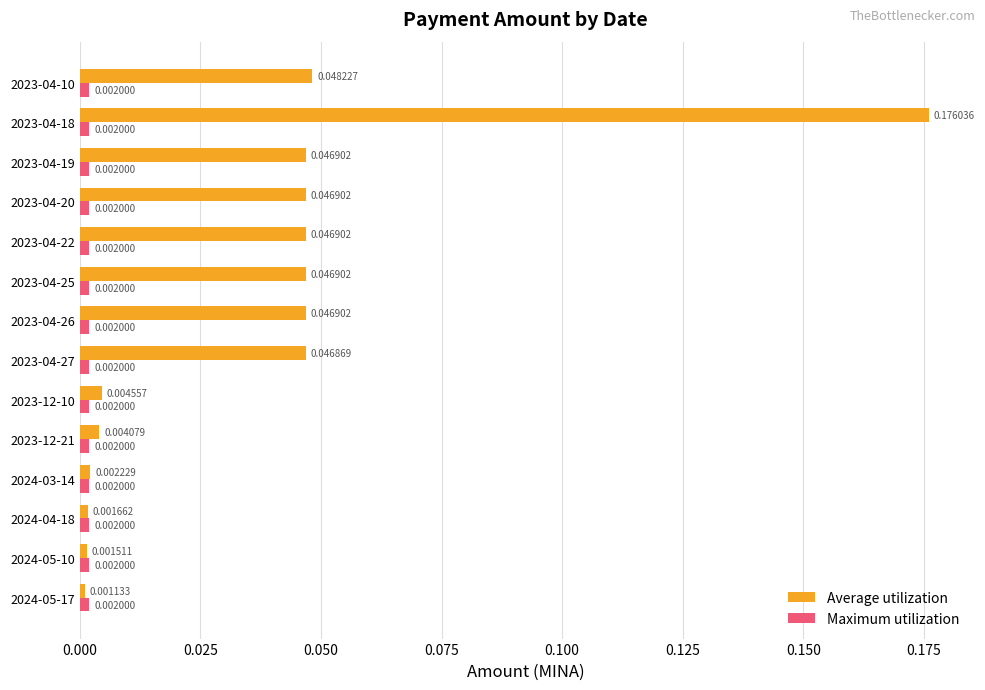

Which series has the largest total across all categories?

Average utilization